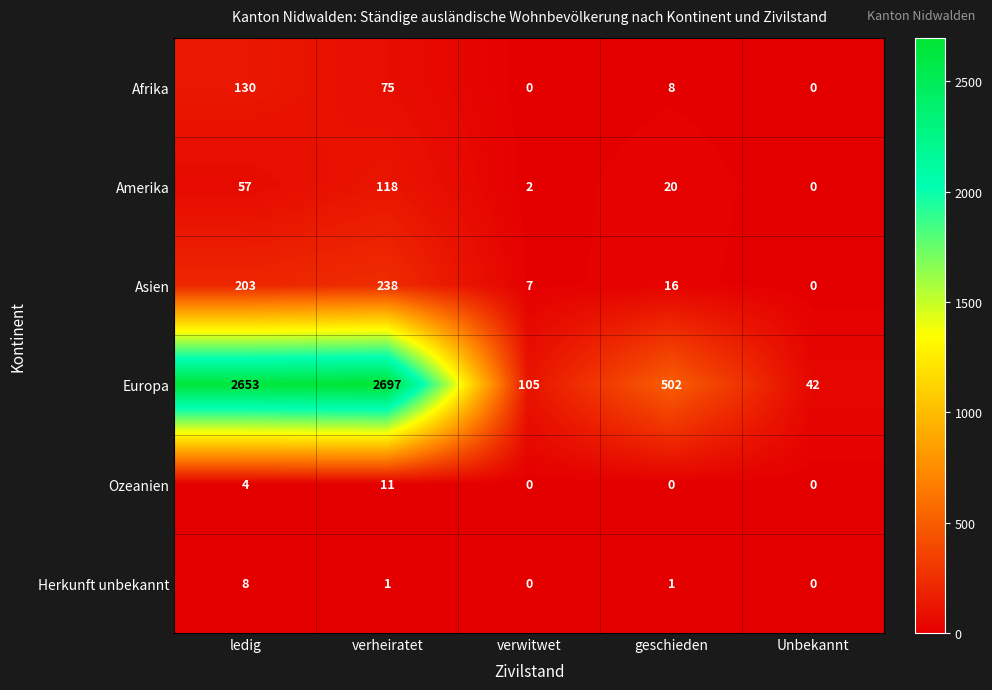

What is the difference between the maximum and minimum values in the Europa series?

2655